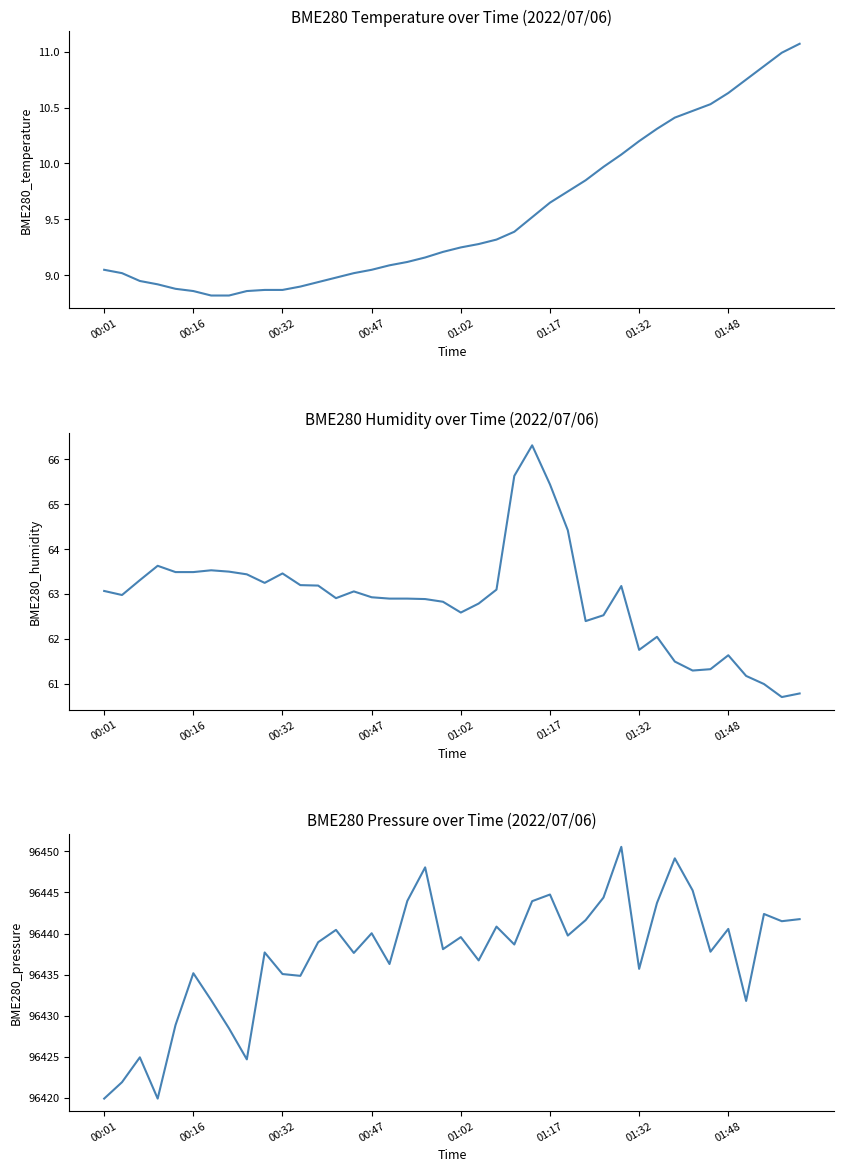

Between 35 and 00:16, which is larger?

35